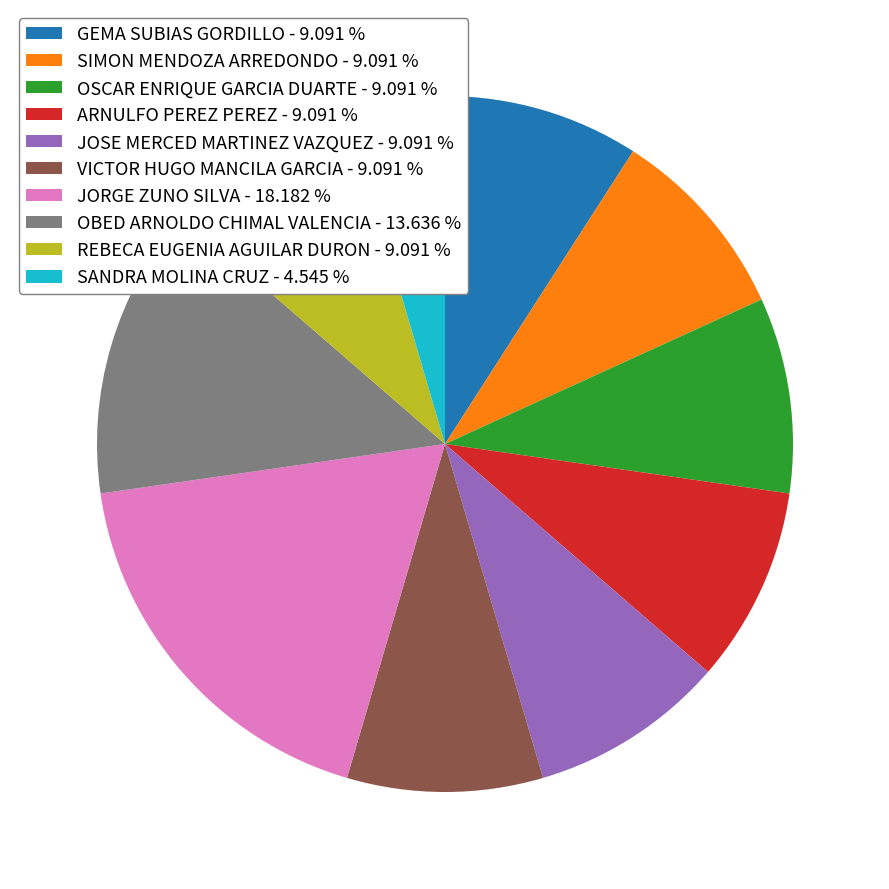

Which category has the biggest portion of the pie?

JORGE ZUNO SILVA